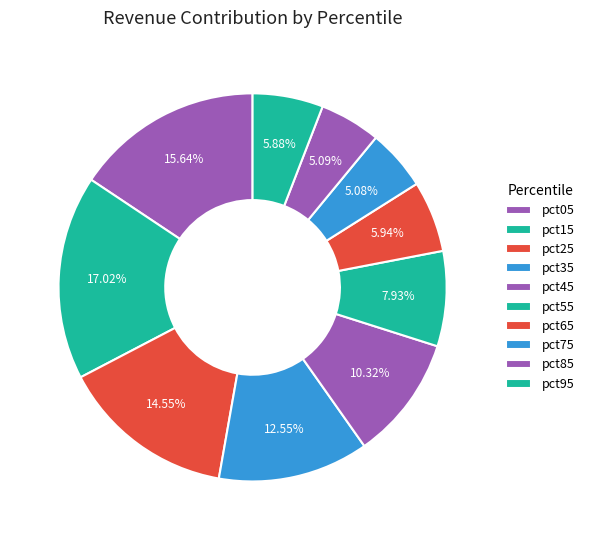

Rank the categories by value from highest to lowest.

pct15, pct05, pct25, pct35, pct45, pct55, pct65, pct95, pct85, pct75